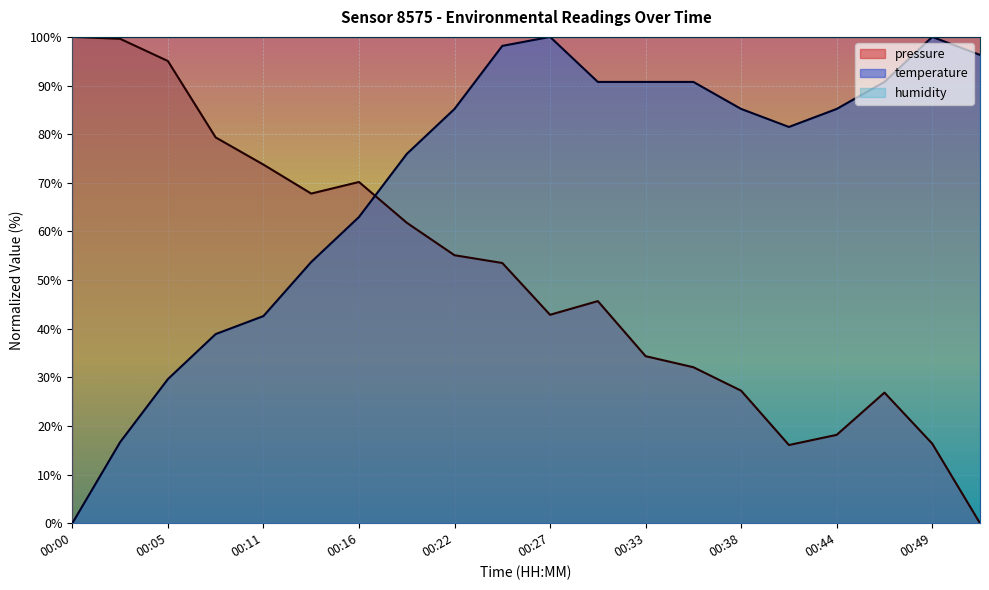

At which label is pressure closest to 50?

00:24